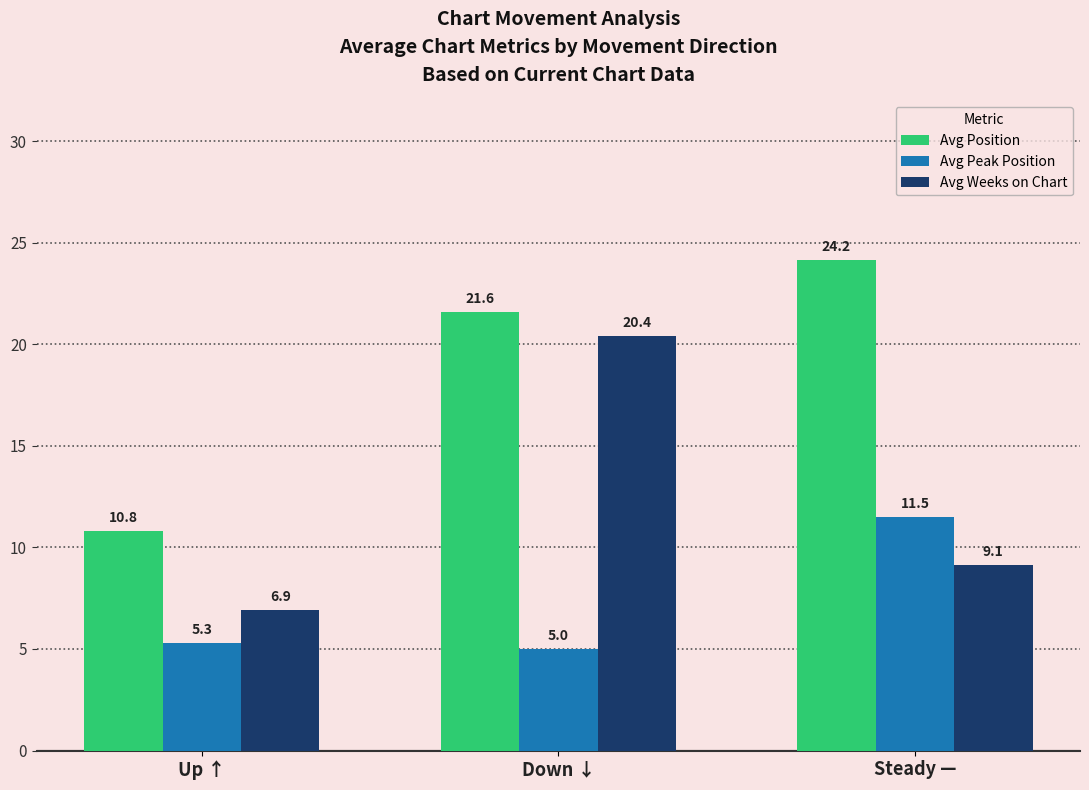

Is the value of Avg Position at Steady — greater than the value of Avg Peak Position at Up ↑?

Yes